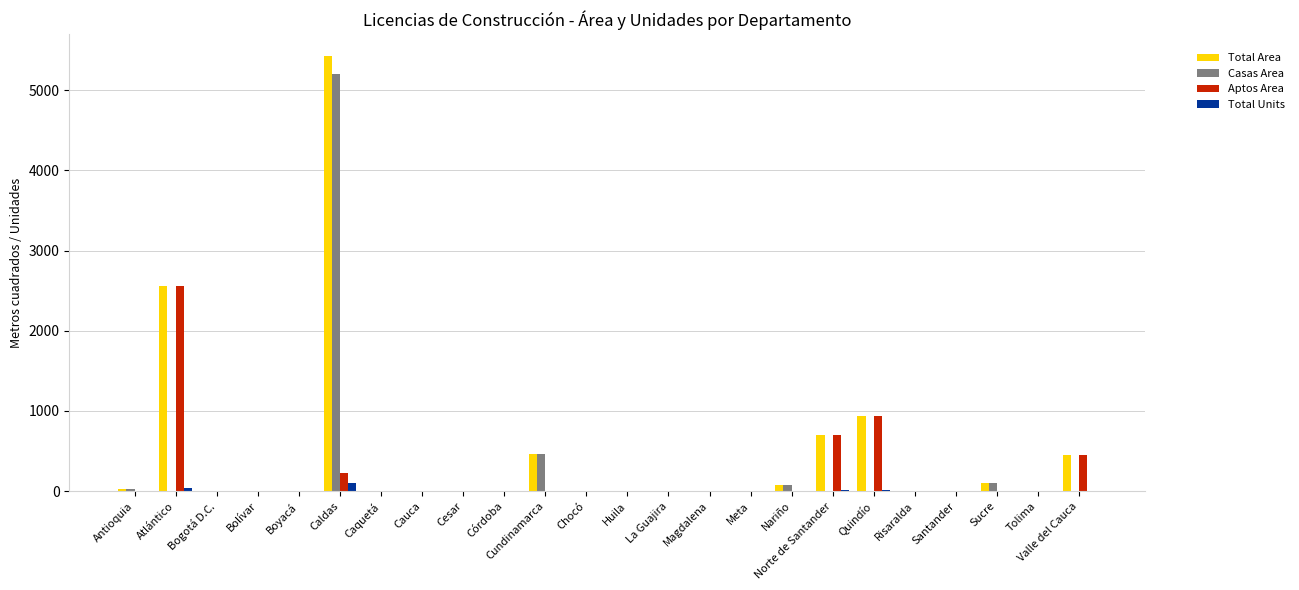

At which label does Total Area reach its peak?

Caldas